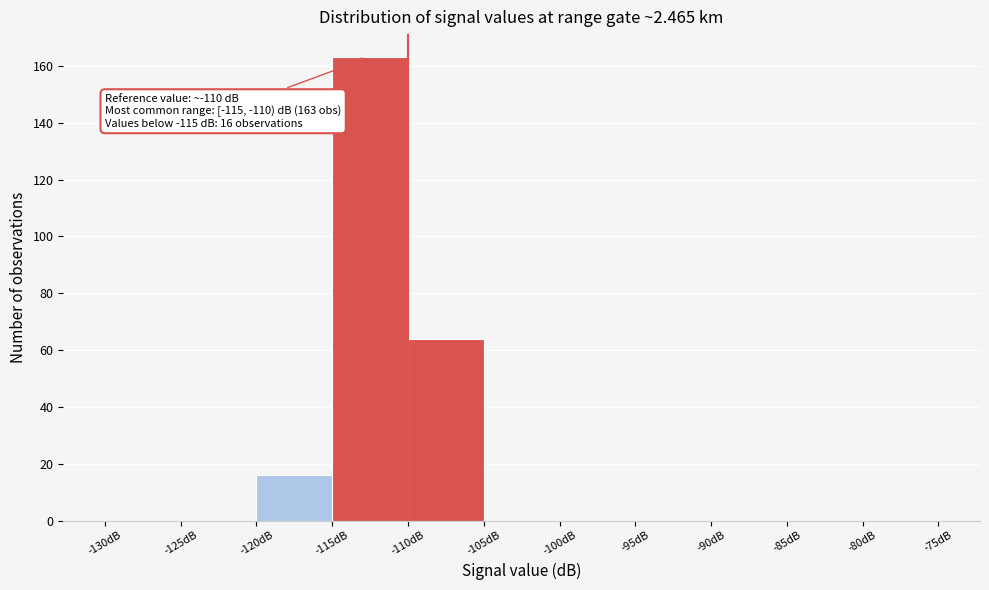

Which range on the x-axis has the tallest bar?

-115 to -110